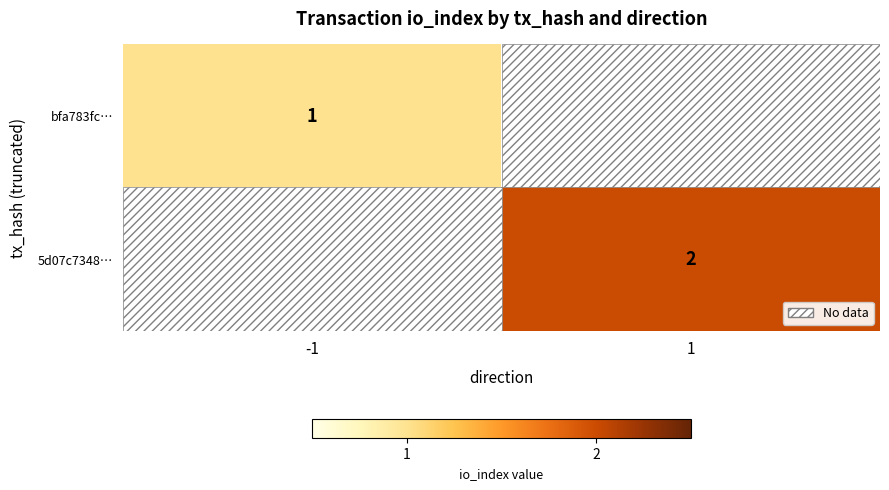

Is it true that 5d07c7348… equals 2 at 1?

True